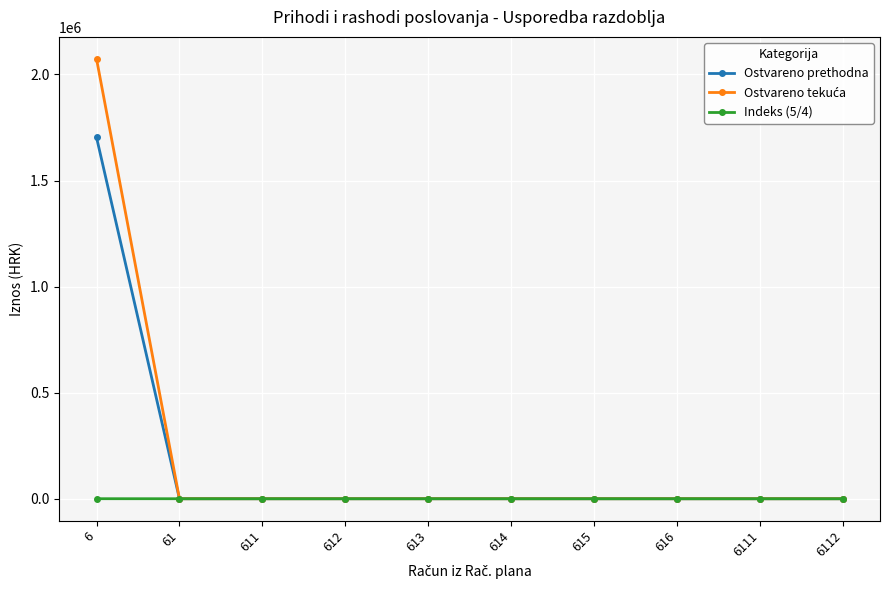

What is the average value of the Ostvareno prethodna series?

170345.8